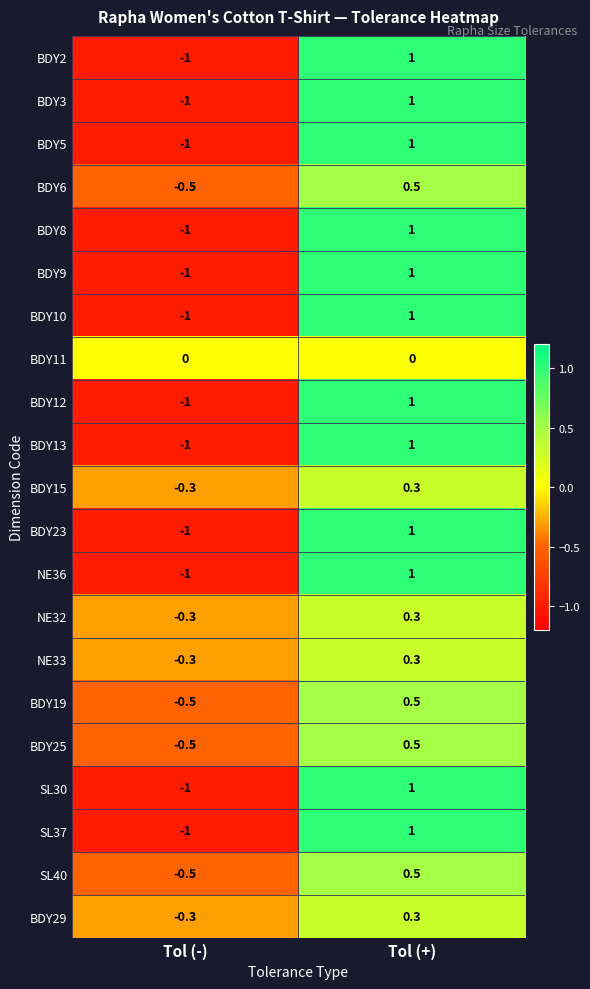

At which category is the sum across all series the highest?

Tol (+)